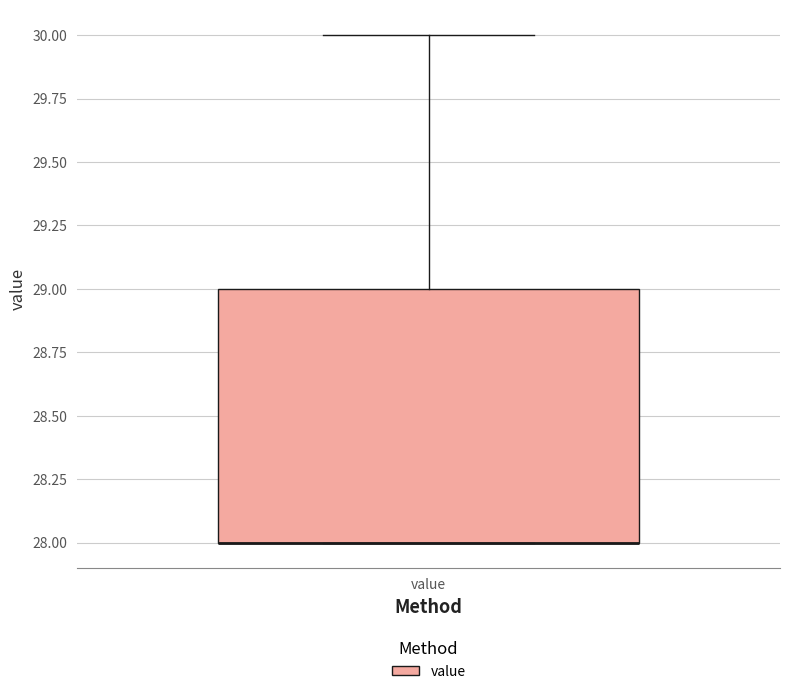

Where is the upper edge of the box for value on the y-axis? The values are not printed on the chart, so give them approximately, as read against the axis.

29